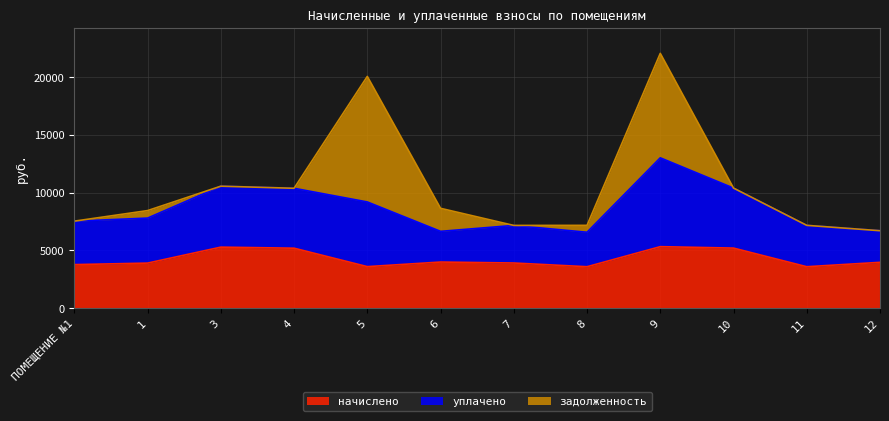

Is it true that уплачено equals 1663.8 at 7?

False